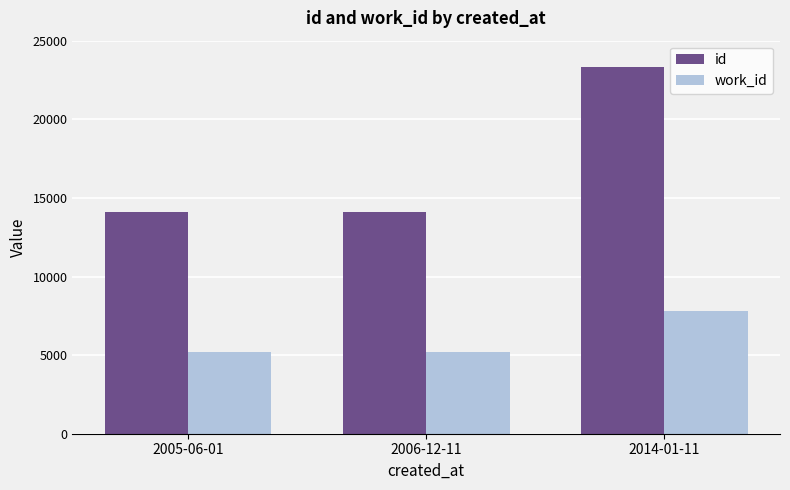

Which series has the largest range (max minus min)?

id